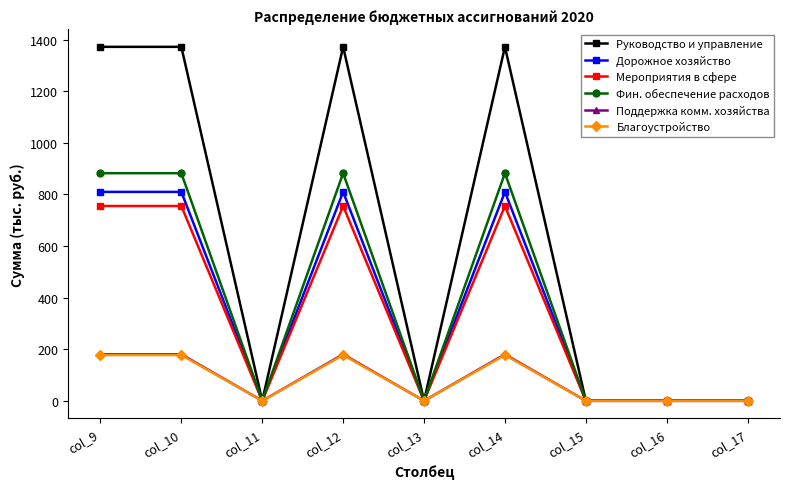

At how many categories does at least one series exceed 450?

4